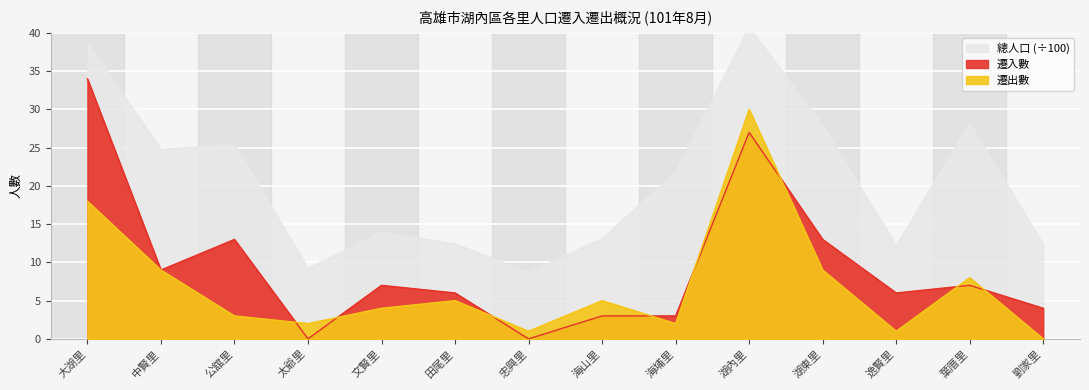

What position from the right is 大湖里?

14